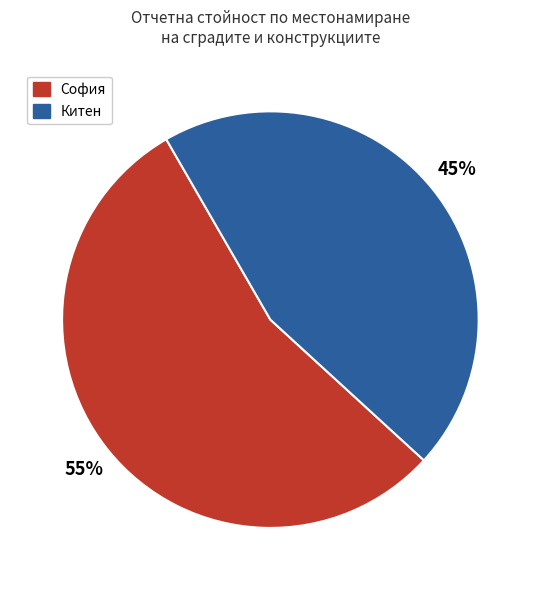

To the nearest percent, what is the difference between the largest and smallest slice percentages?

10%